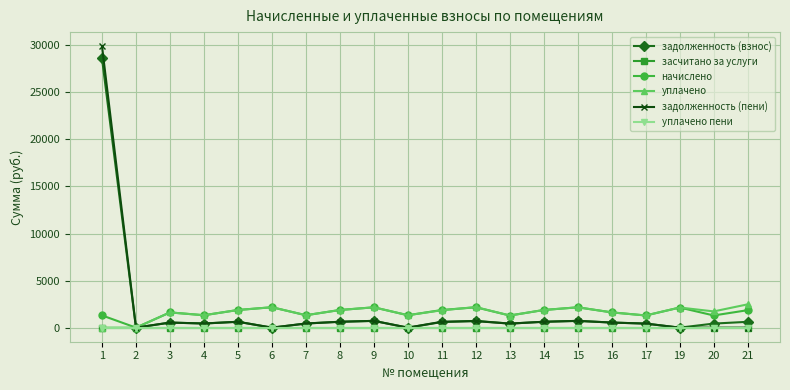

True or false: уплачено and уплачено пени cross at least once.

False